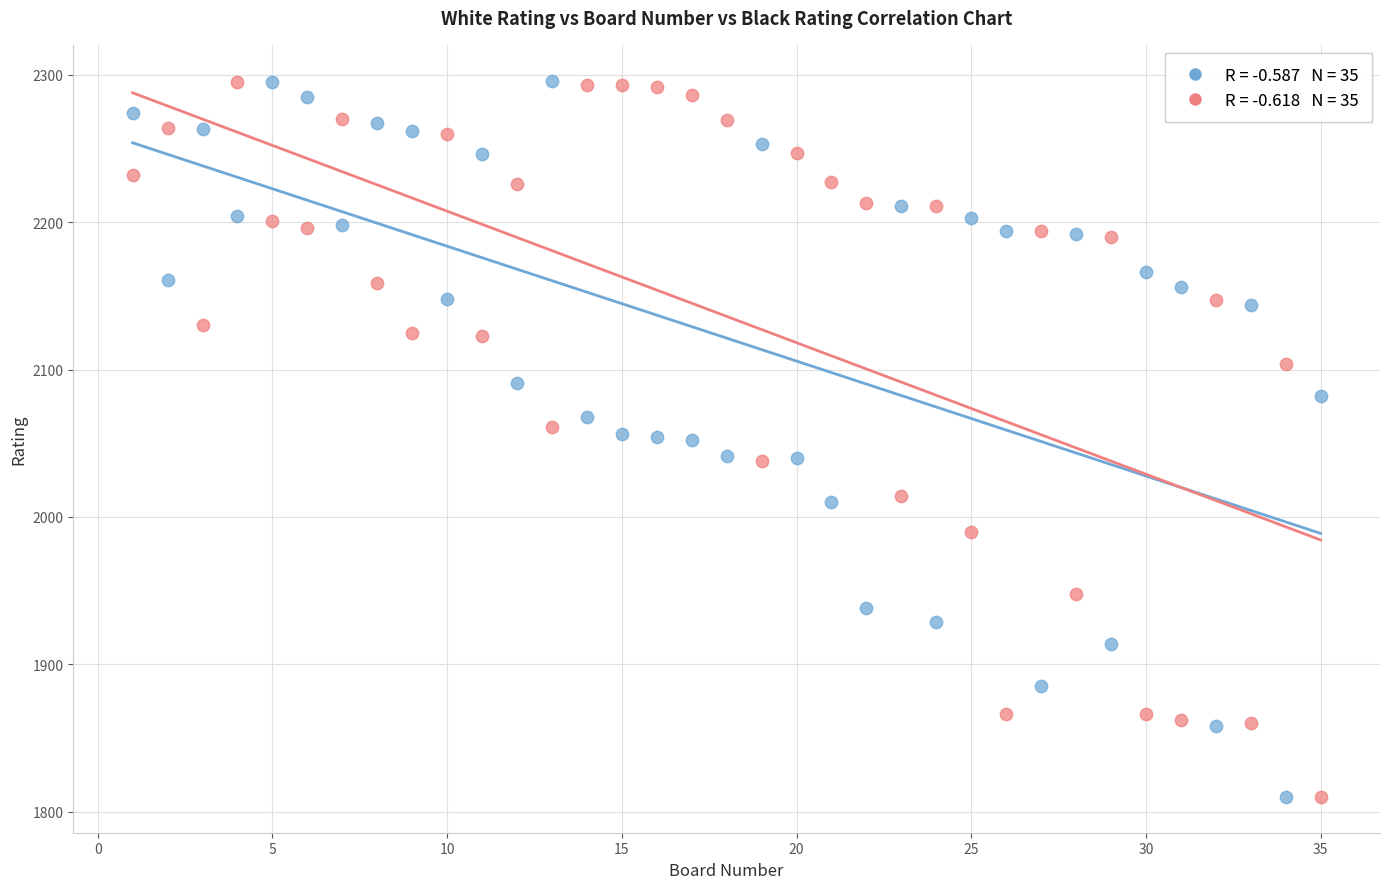

Across all data points, what is the range of Y values (max minus min)?

486